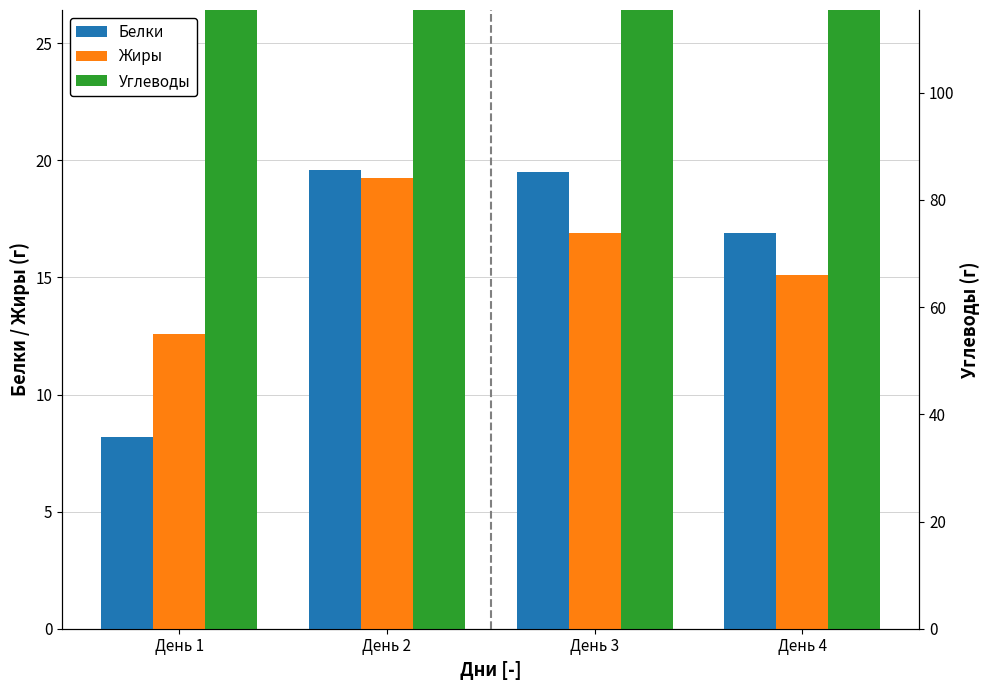

At how many categories does at least one series exceed 15?

4